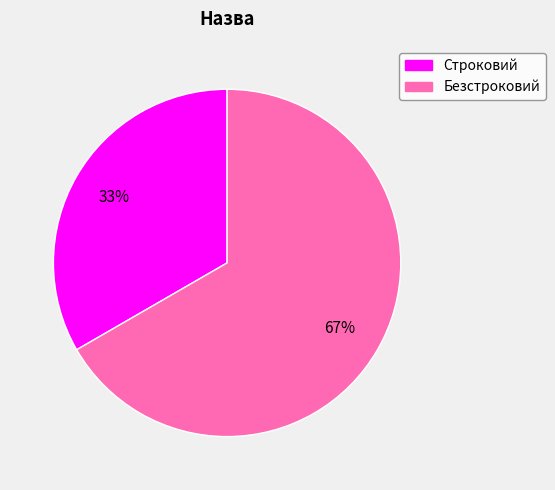

Which category has the biggest portion of the pie?

Безстроковий